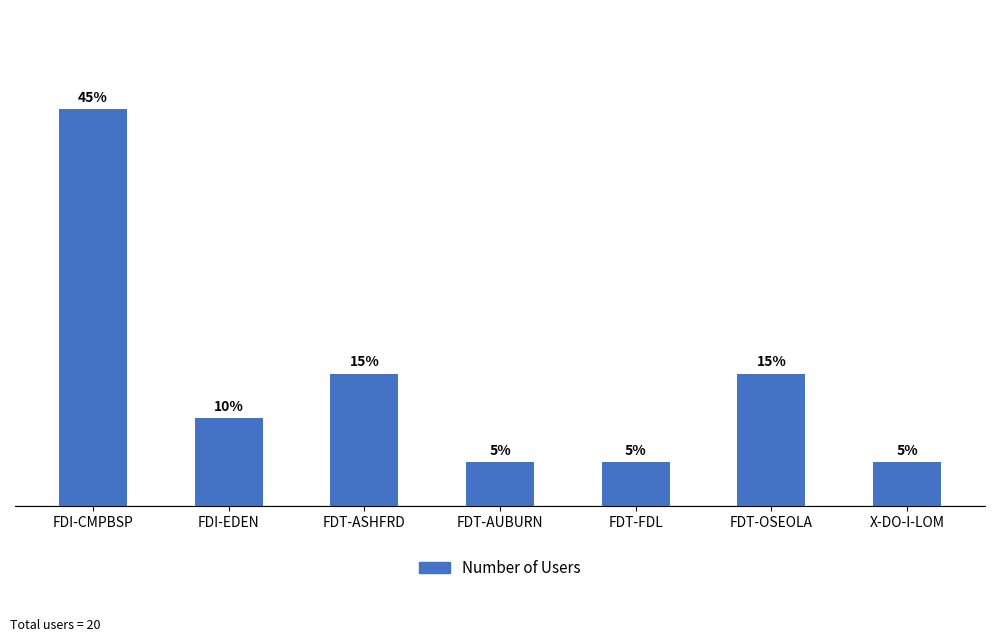

Where is the data nearest to the value 5?

FDT-ASHFRD